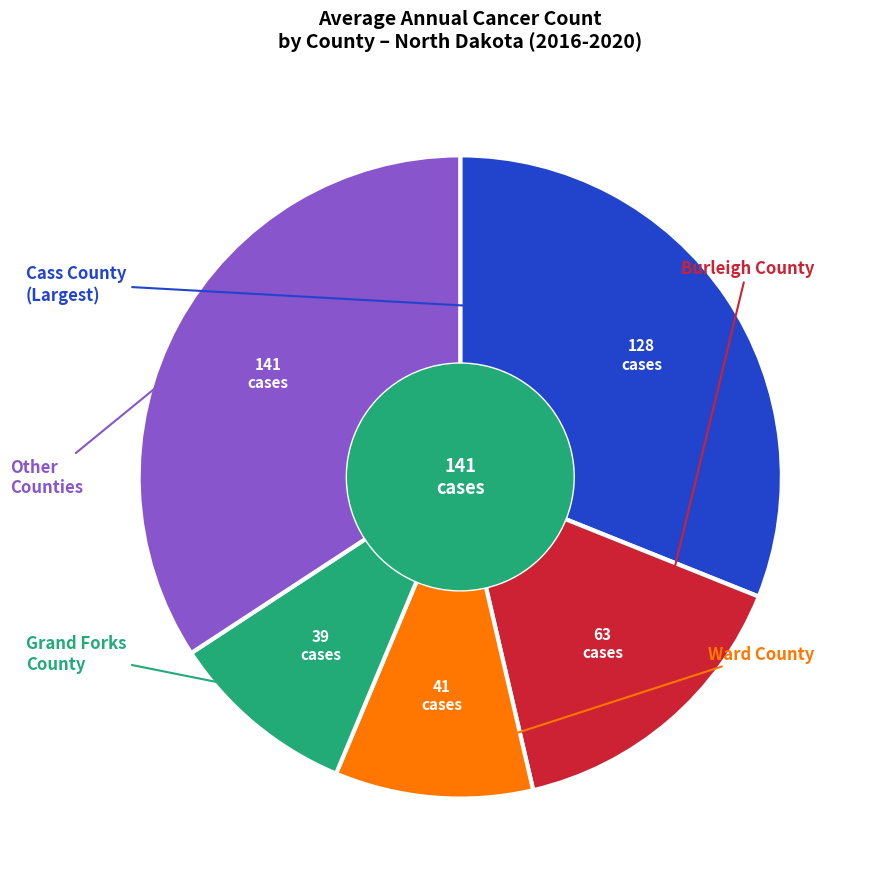

Is there any slice that represents more than half of the pie?

No